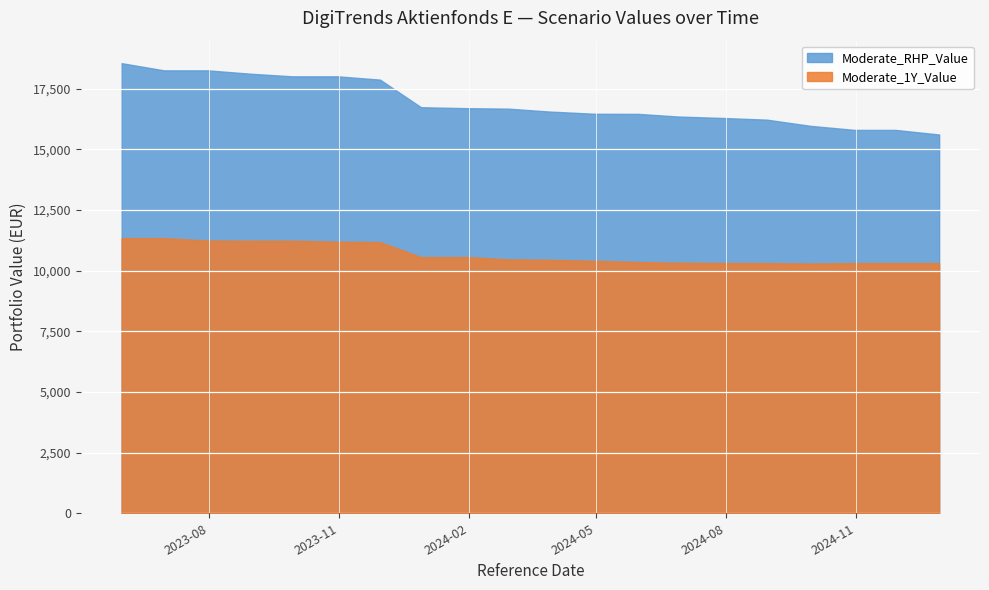

Which series has the largest range (max minus min)?

Moderate_RHP_Value